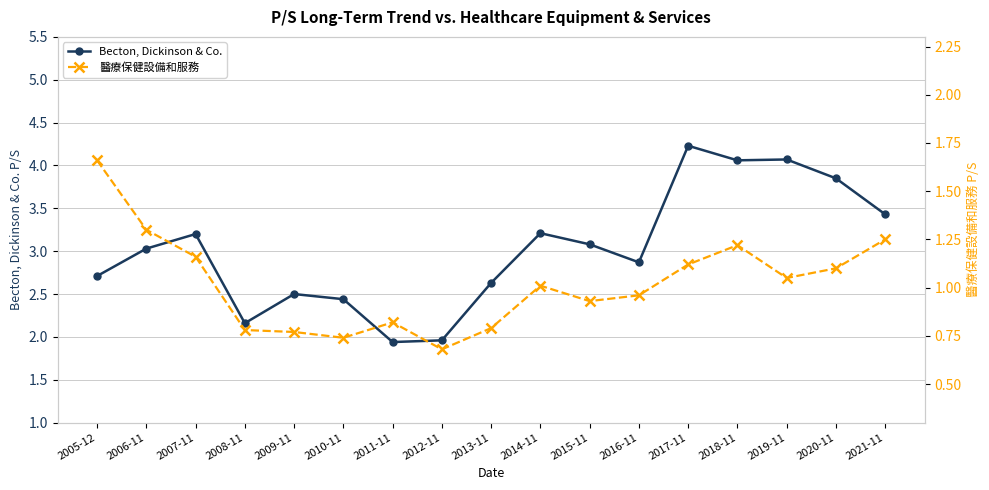

True or false: Becton, Dickinson & Co. and 醫療保健設備和服務 intersect in this chart.

False